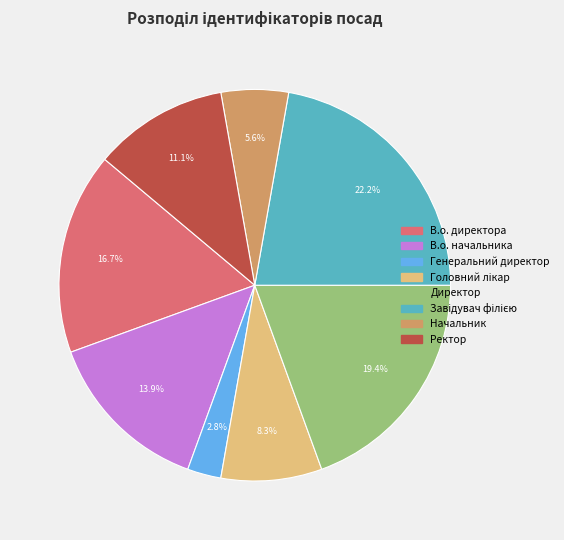

Which has a higher value, Начальник or Директор?

Директор